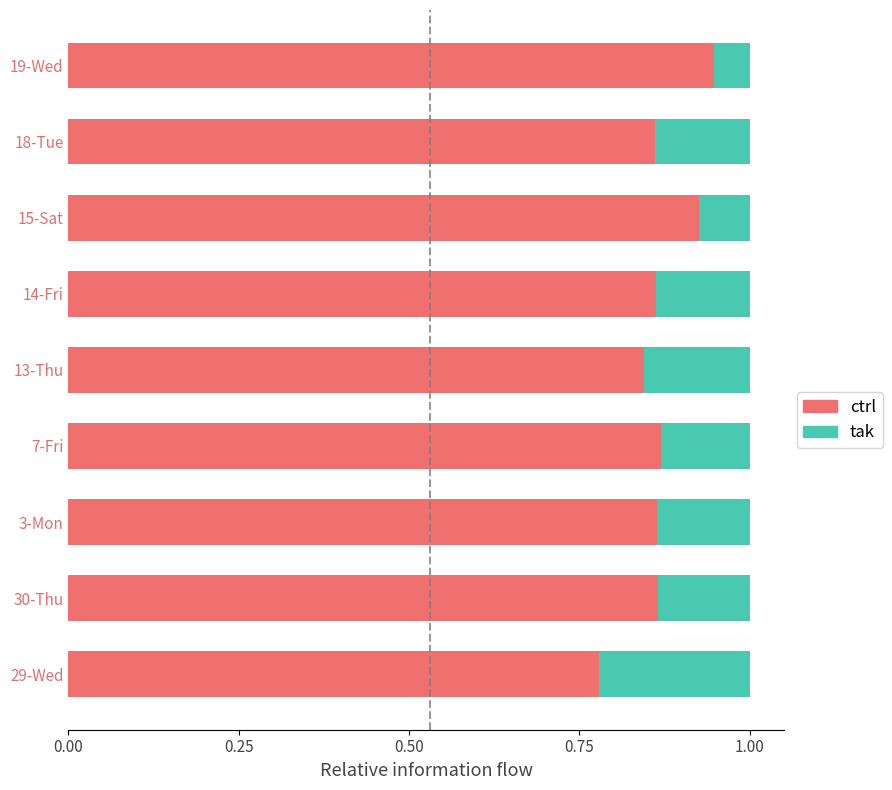

What is the sum of all ctrl values?

7.8